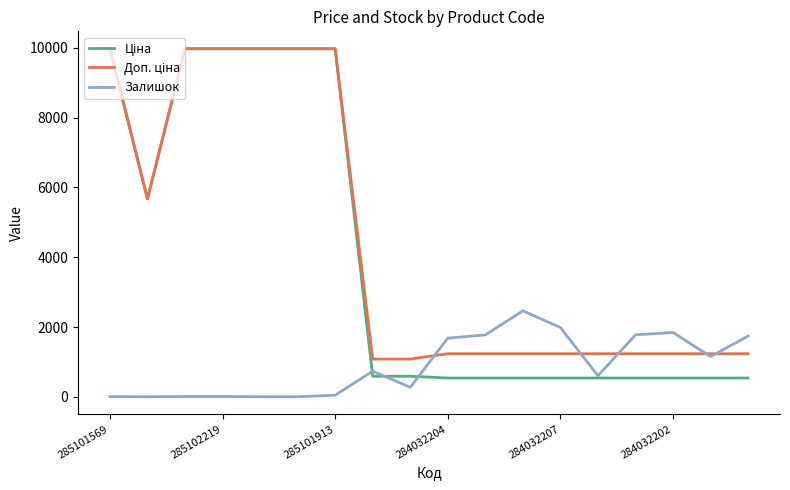

What is the greatest value displayed?

9975.0